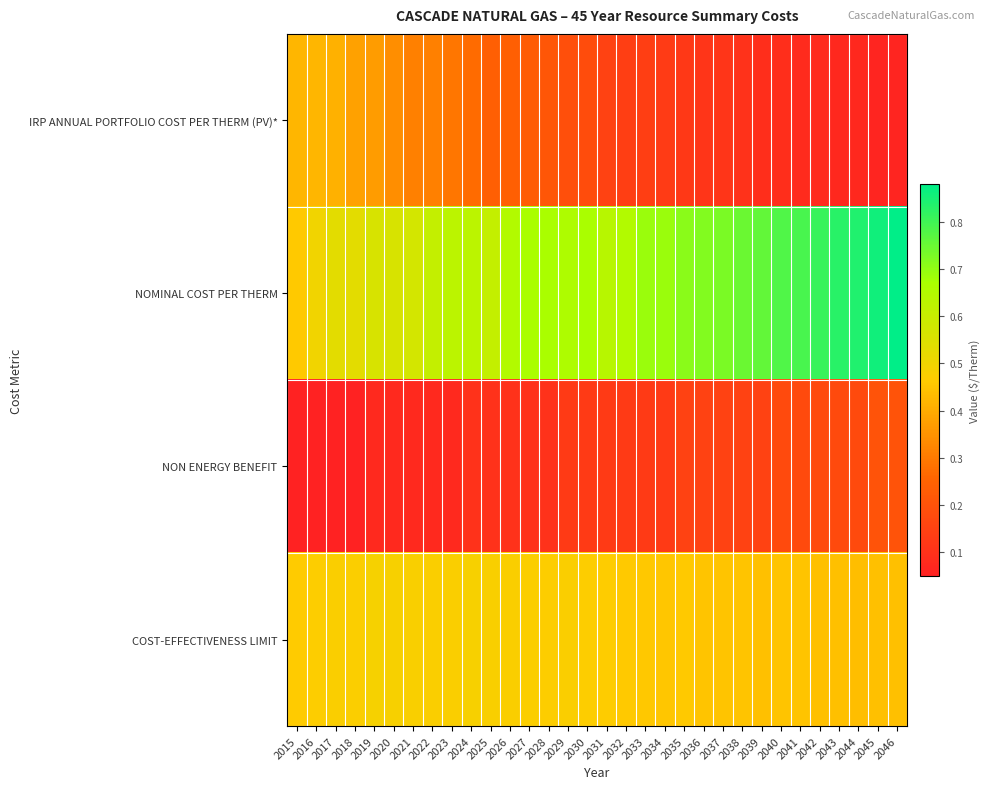

Reading left to right, transcribe all the data shown in this chart.

IRP ANNUAL PORTFOLIO COST PER THERM (PV)*: 2015=0.4	2016=0.4	2017=0.4	2018=0.4	2019=0.4	2020=0.3	2021=0.3	2022=0.3	2023=0.3	2024=0.3	2025=0.2	2026=0.2	2027=0.2	2028=0.2	2029=0.2	2030=0.2	2031=0.1	2032=0.1	2033=0.1	2034=0.1	2035=0.1	2036=0.1	2037=0.1	2038=0.1	2039=0.1	2040=0.1	2041=0.1	2042=0.1	2043=0.1	2044=0.1	2045=0.1	2046=0.1
NOMINAL COST PER THERM: 2015=0.5	2016=0.5	2017=0.5	2018=0.5	2019=0.6	2020=0.6	2021=0.6	2022=0.6	2023=0.6	2024=0.6	2025=0.6	2026=0.7	2027=0.7	2028=0.7	2029=0.7	2030=0.7	2031=0.6	2032=0.7	2033=0.7	2034=0.7	2035=0.7	2036=0.7	2037=0.7	2038=0.8	2039=0.8	2040=0.8	2041=0.8	2042=0.8	2043=0.8	2044=0.8	2045=0.9	2046=0.9
NON ENERGY BENEFIT: 2015=0.1	2016=0.1	2017=0.1	2018=0.1	2019=0.1	2020=0.1	2021=0.1	2022=0.1	2023=0.1	2024=0.1	2025=0.1	2026=0.1	2027=0.1	2028=0.1	2029=0.1	2030=0.1	2031=0.1	2032=0.1	2033=0.1	2034=0.1	2035=0.1	2036=0.1	2037=0.1	2038=0.1	2039=0.1	2040=0.2	2041=0.2	2042=0.2	2043=0.2	2044=0.2	2045=0.2	2046=0.2
COST-EFFECTIVENESS LIMIT: 2015=0.5	2016=0.5	2017=0.5	2018=0.5	2019=0.5	2020=0.5	2021=0.5	2022=0.5	2023=0.5	2024=0.5	2025=0.5	2026=0.5	2027=0.5	2028=0.5	2029=0.5	2030=0.5	2031=0.5	2032=0.5	2033=0.5	2034=0.5	2035=0.5	2036=0.5	2037=0.5	2038=0.5	2039=0.4	2040=0.5	2041=0.5	2042=0.4	2043=0.4	2044=0.4	2045=0.4	2046=0.4